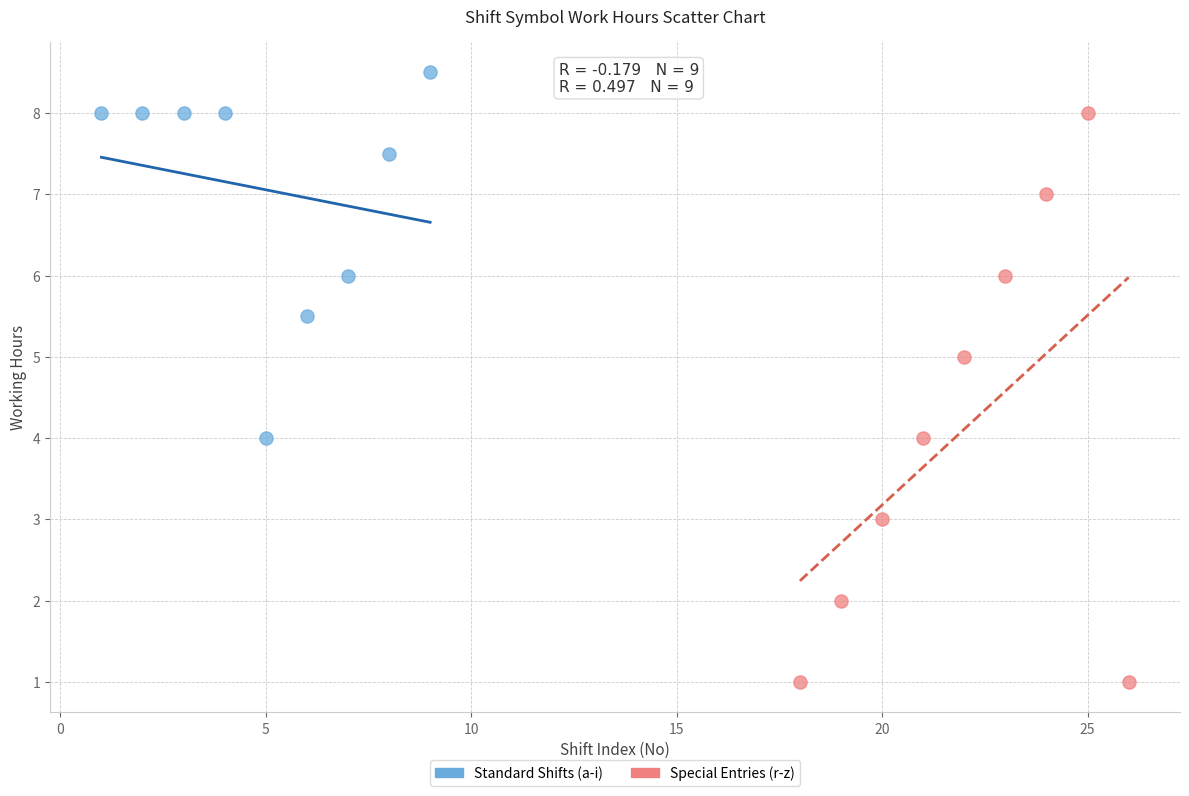

What are all the series names shown in the legend?

Standard Shifts (a-i), Special Entries (r-z)